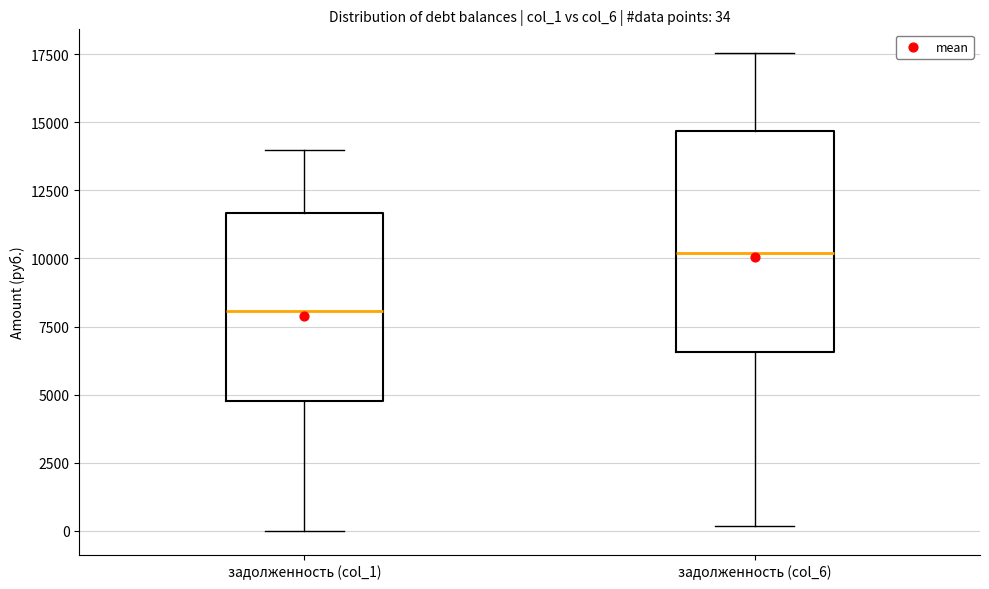

Which box is the tallest, from its lower edge to its upper edge?

задолженность (col_6)